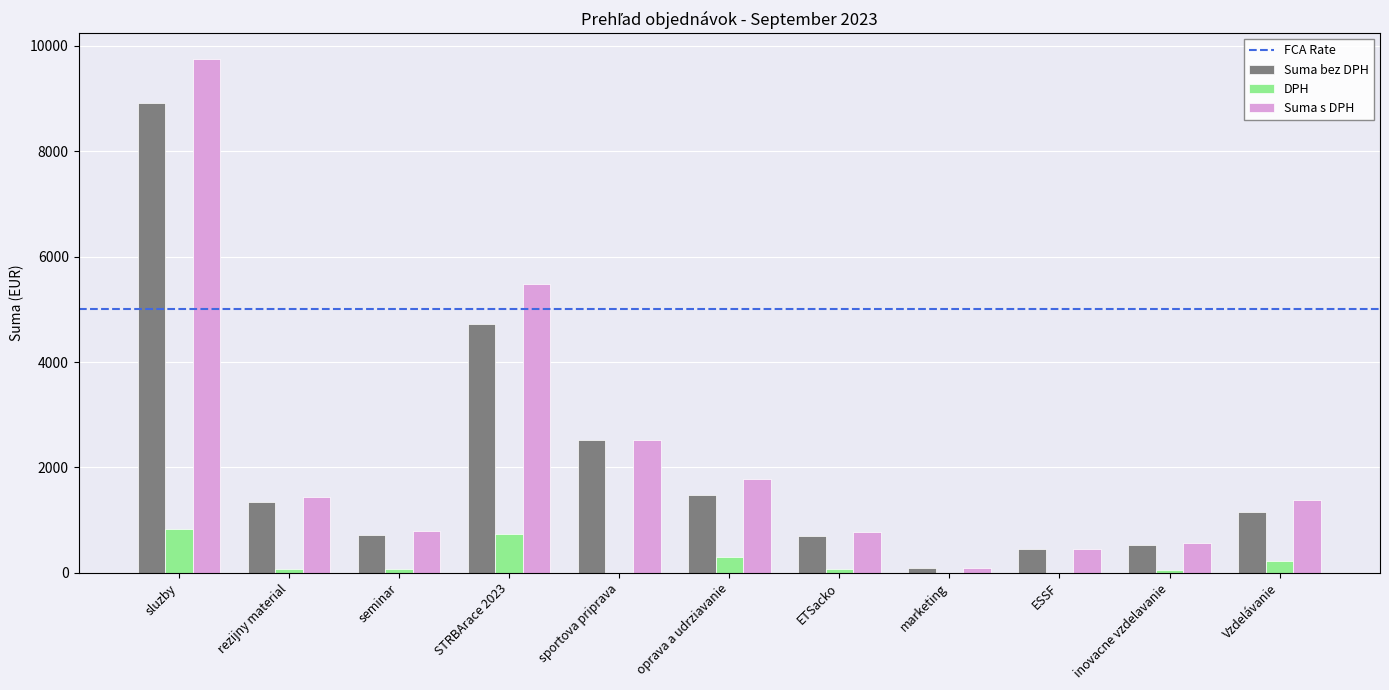

Between sluzby and inovacne vzdelavanie, which series saw the biggest shift?

Suma s DPH